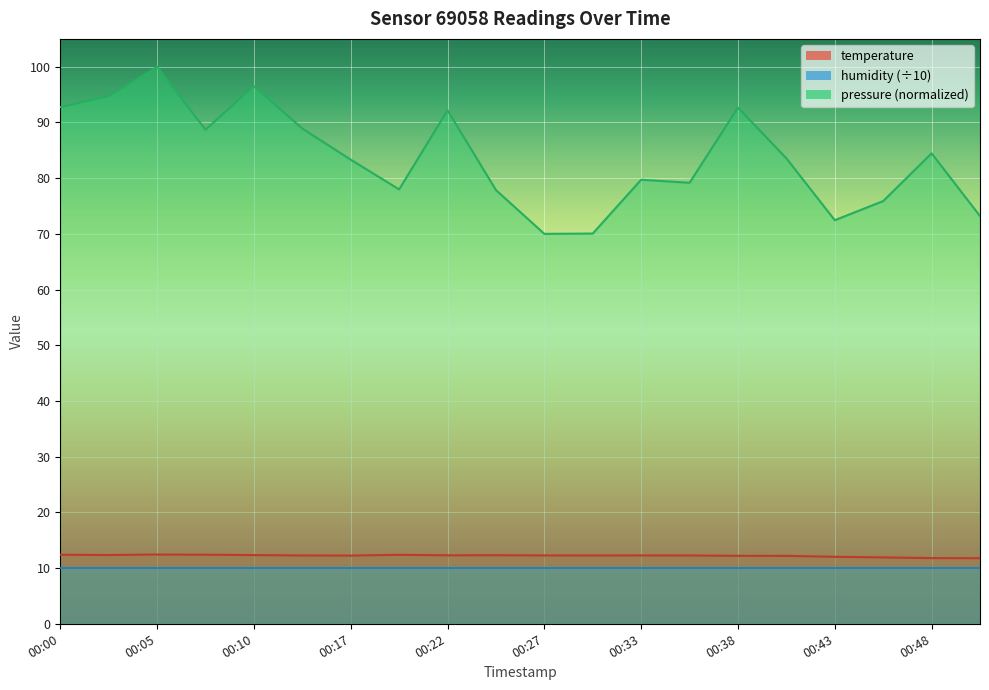

What is the value of the temperature point at the 16th from the left?

12.2